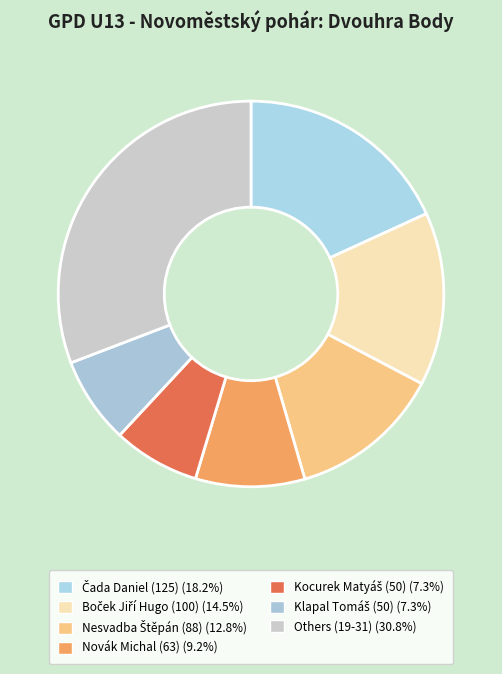

How many slices are in this pie chart?

7